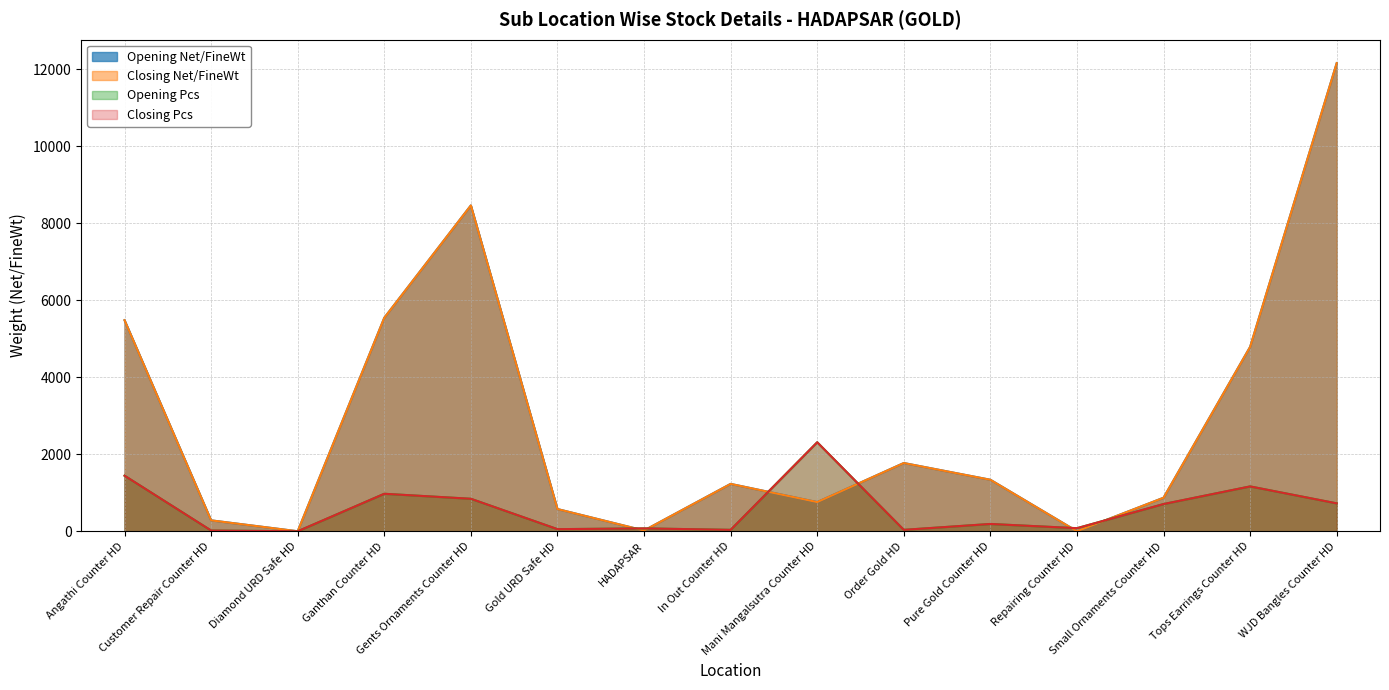

Reading left to right, transcribe all the data shown in this chart.

Opening Net/FineWt: 5483.1	284.5	1.0	5545.7	8464.0	578.0	20.4	1231.5	758.8	1773.5	1338.7	1.2	871.8	4789.8	12159.4
Closing Net/FineWt: 5483.1	284.5	1.0	5545.7	8464.0	578.0	20.4	1231.5	758.8	1773.5	1338.7	1.2	871.8	4789.8	12159.4
Opening Pcs: 1445.0	20.0	1.0	975.0	845.0	56.0	76.0	38.0	2313.0	38.0	191.0	81.0	708.0	1166.0	726.0
Closing Pcs: 1445.0	20.0	1.0	975.0	845.0	56.0	76.0	38.0	2313.0	38.0	191.0	81.0	708.0	1166.0	726.0